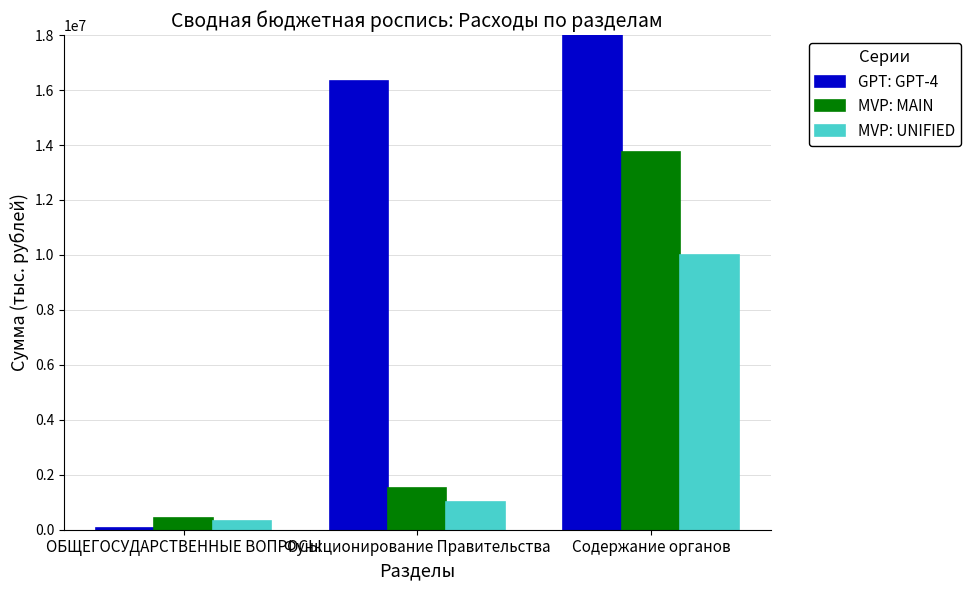

True or false: MVP: UNIFIED has a value of 1000000 at Функционирование Правительства.

True